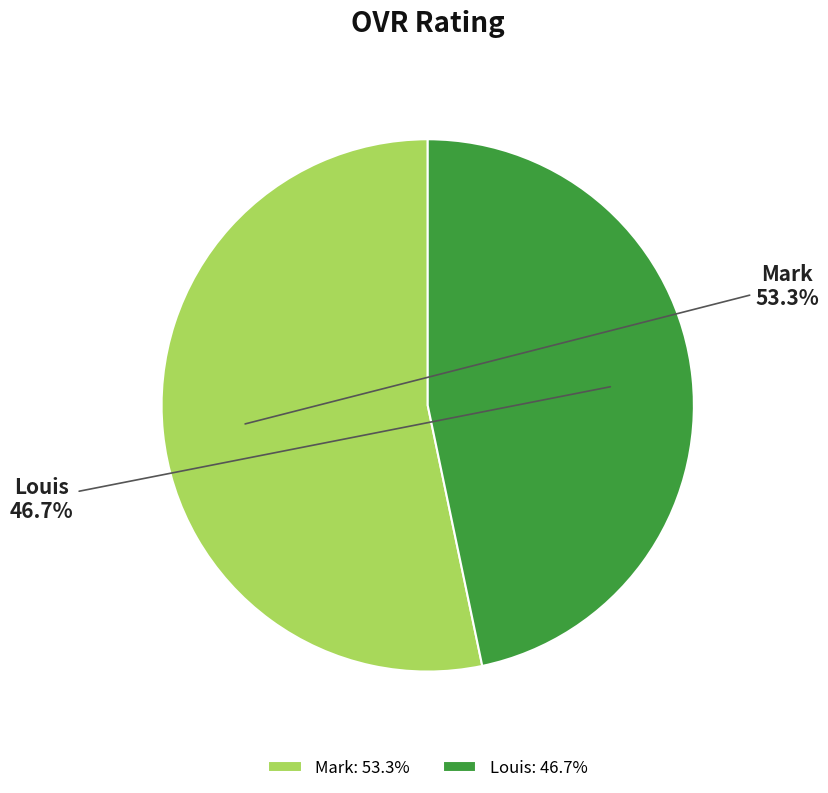

To the nearest percent, what is the combined percentage of Mark and Louis?

100%